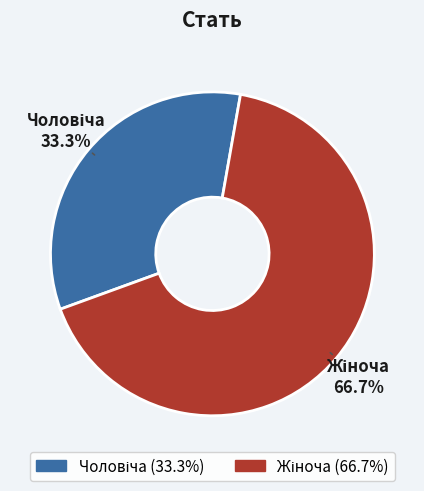

Is there any slice that represents more than half of the pie?

Yes